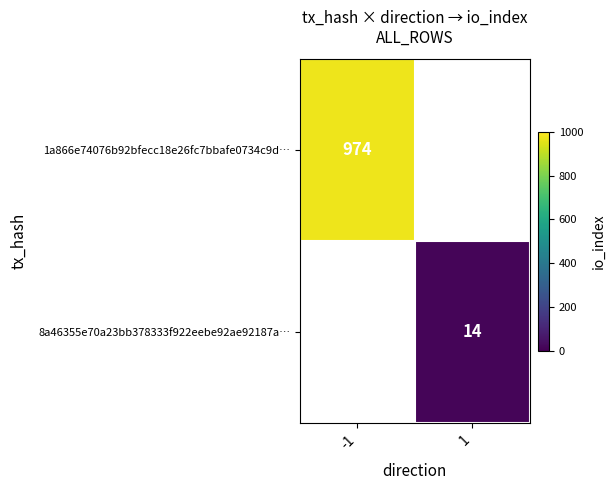

Is it true that 1a866e74076b92bfecc18e26fc7bbafe0734c9d… equals 305 at -1?

False